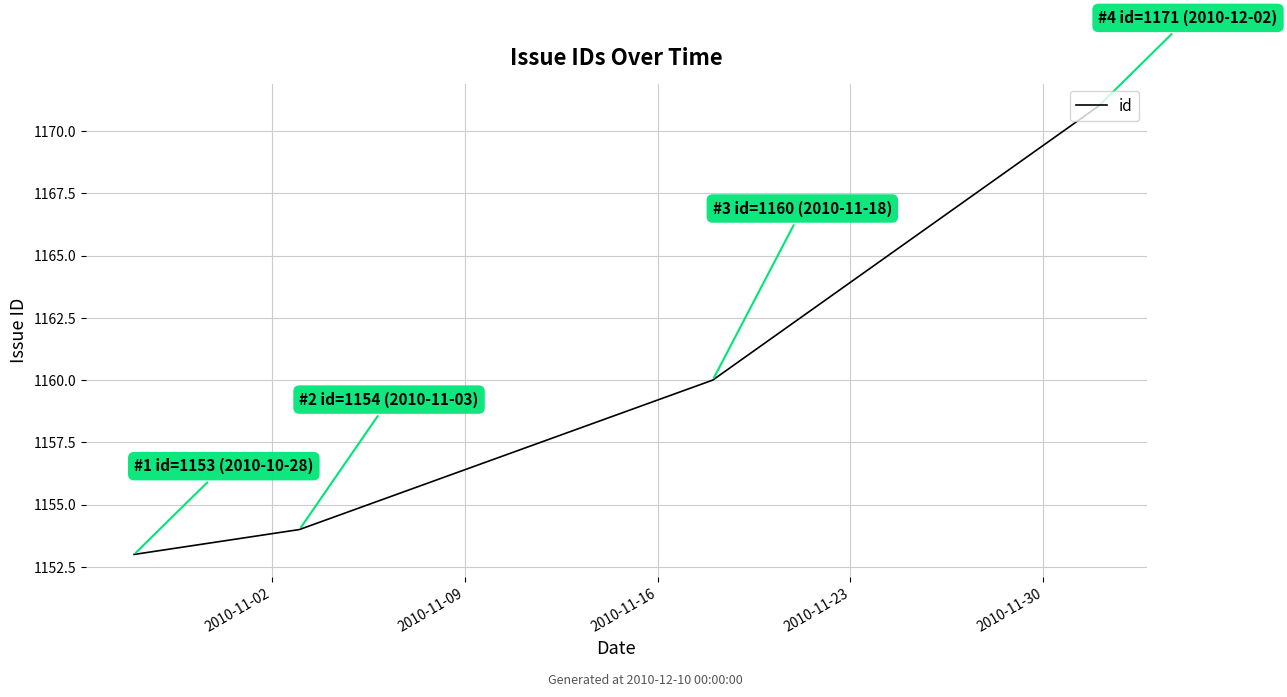

What is the difference between the maximum and minimum values?

18